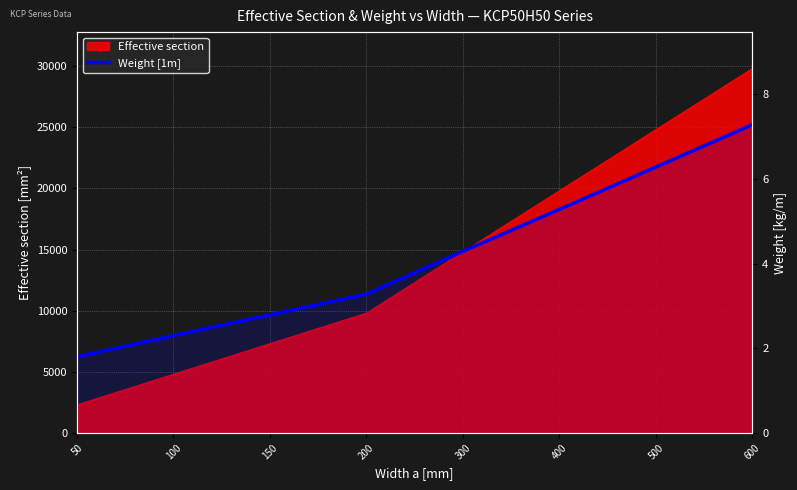

Which has a higher value, 200 or 100?

200